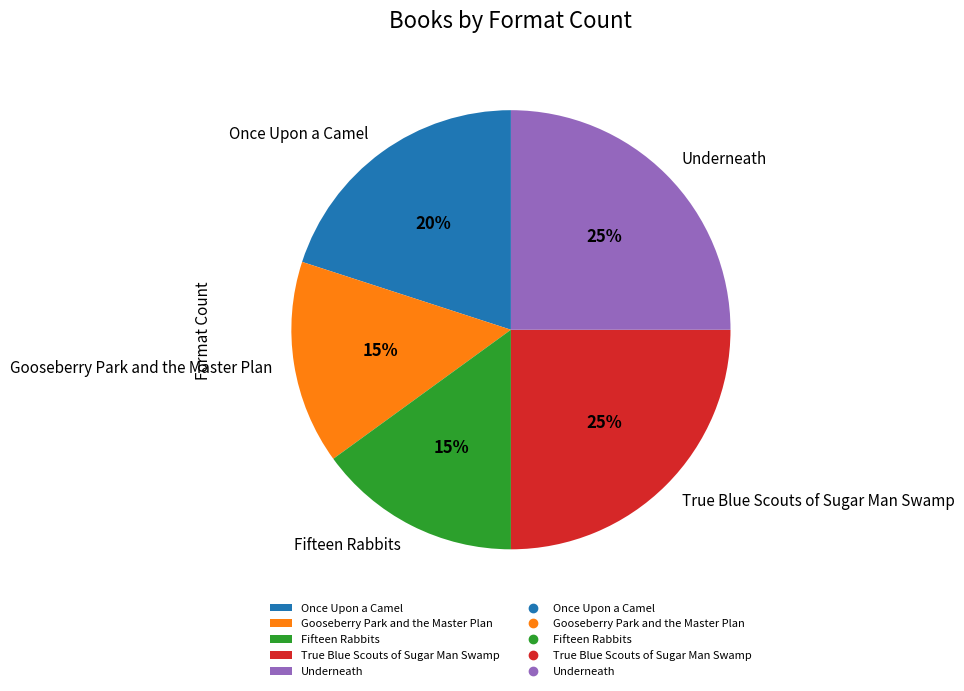

The True Blue Scouts of Sugar Man Swamp slice represents 13% of the pie. True or false?

False